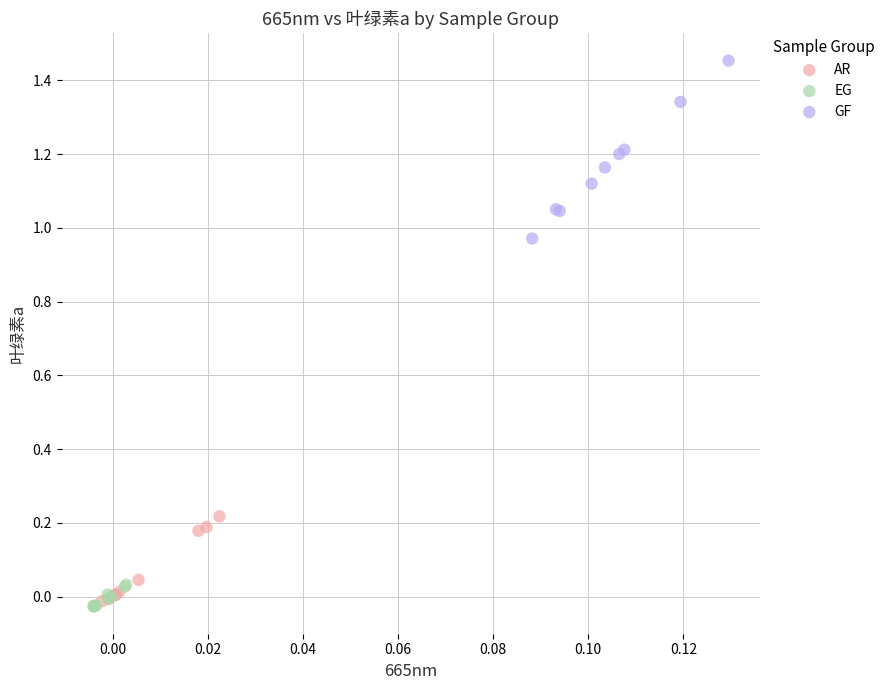

Which series has the widest spread of Y values?

GF